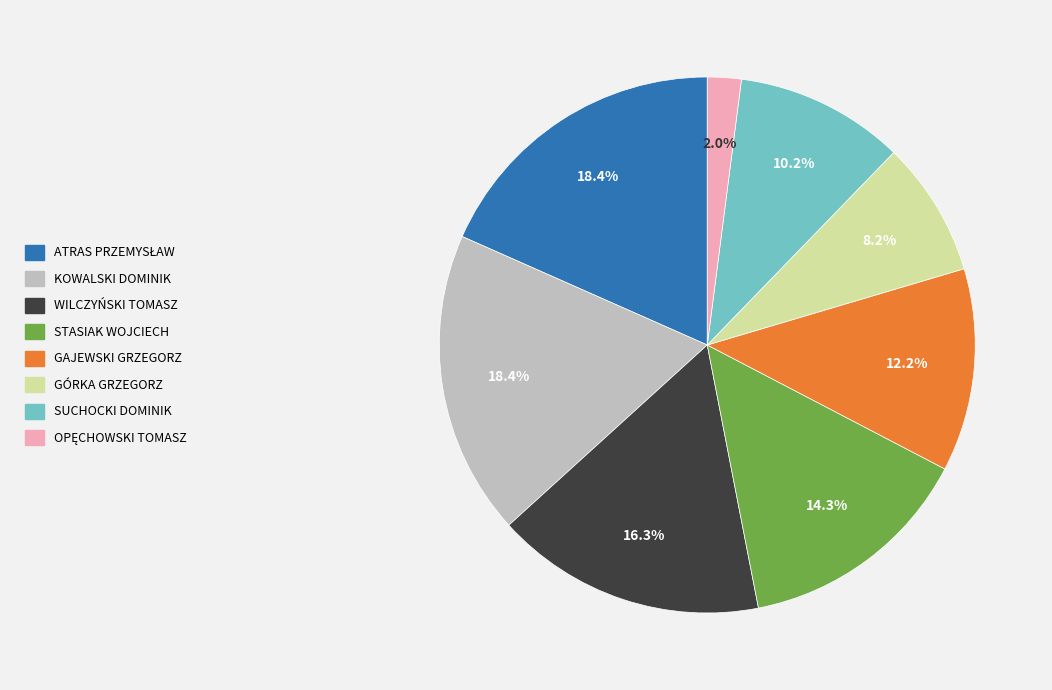

How many slices are in this pie chart?

8